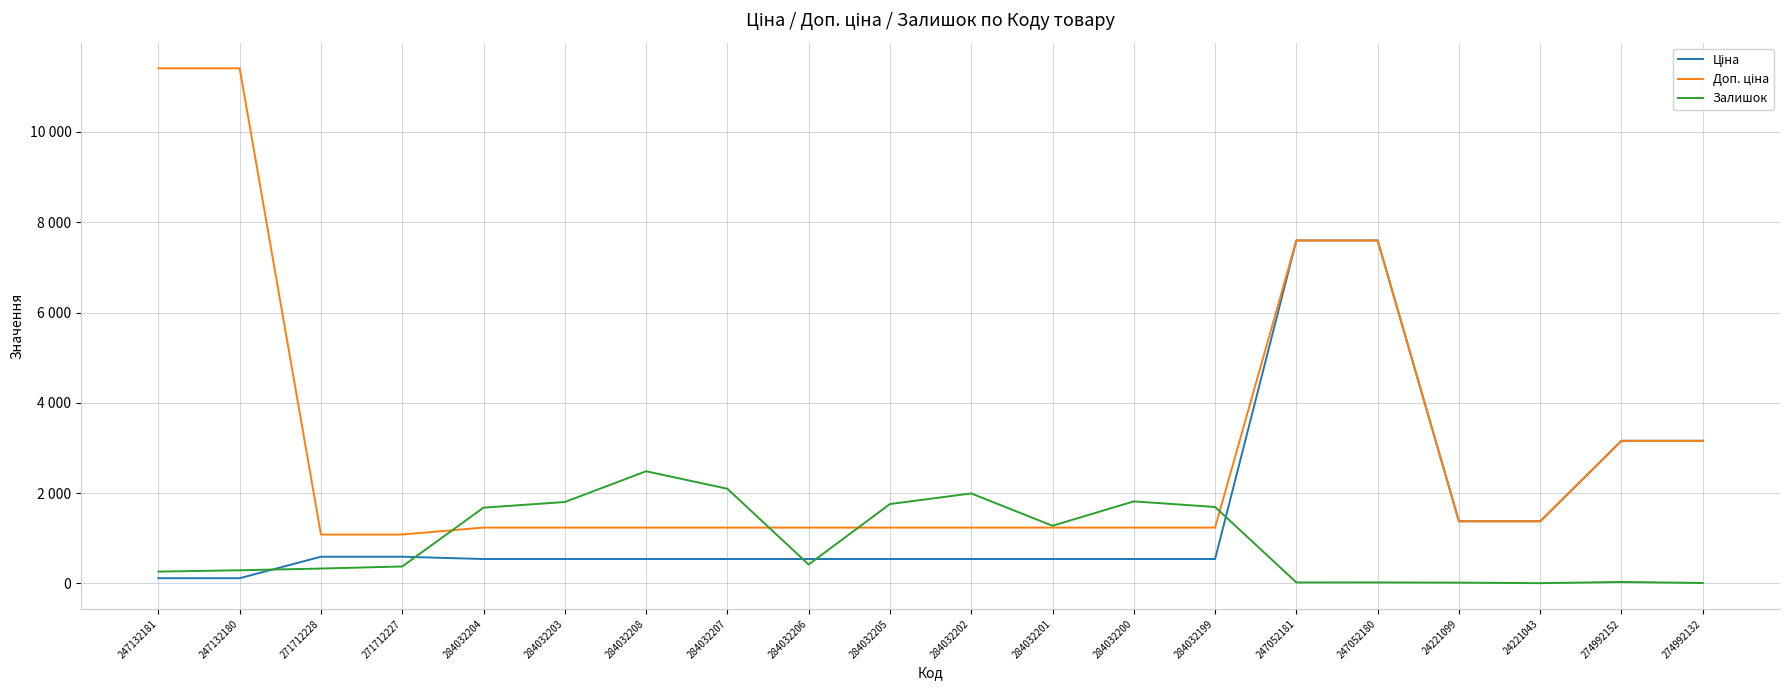

True or false: Ціна has a value of 187.0 at 284032203.

False